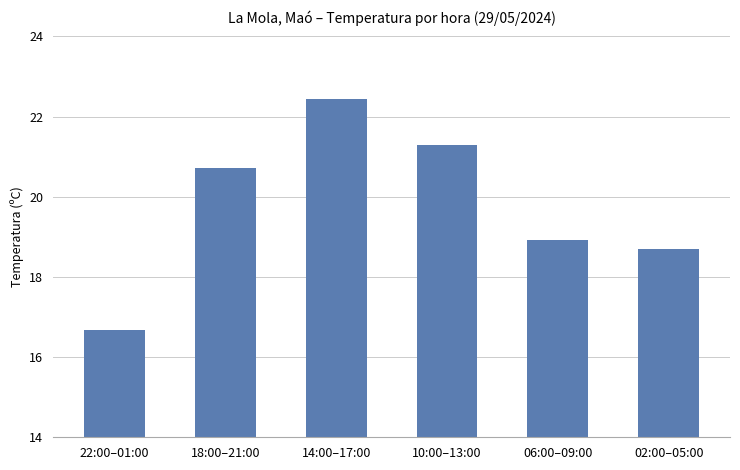

Approximately how many times larger is the value at 22:00–01:00 compared to 14:00–17:00?

0.7